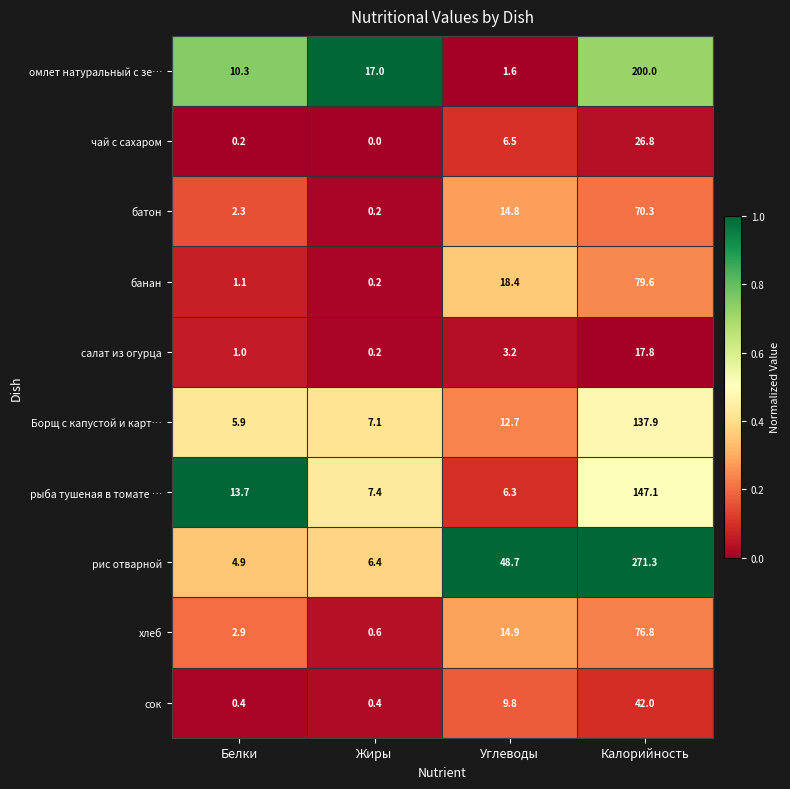

At which category does the chart reach its peak across all series?

Калорийность